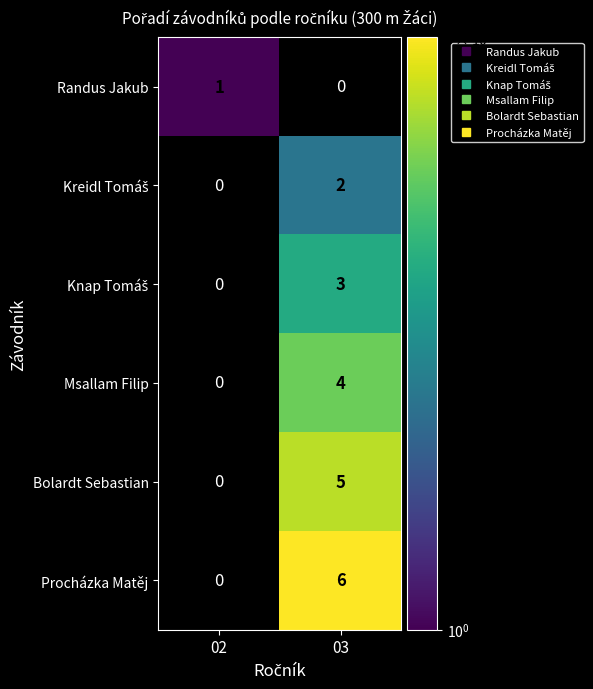

Which category has the lowest value in the Knap Tomáš series?

02